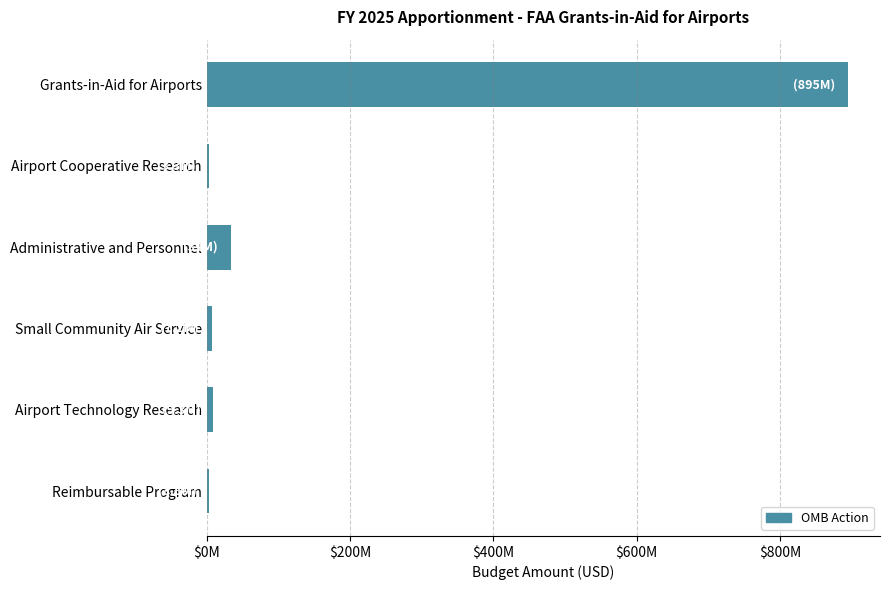

Are the bars horizontal?

Yes